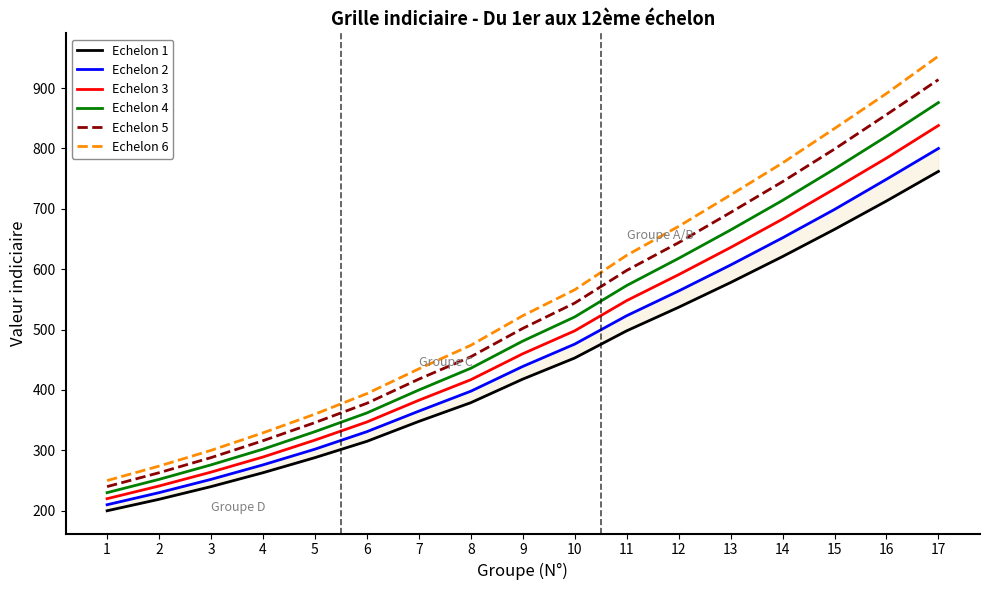

What is the difference between the Echelon 4 values at 1 and 3?

46